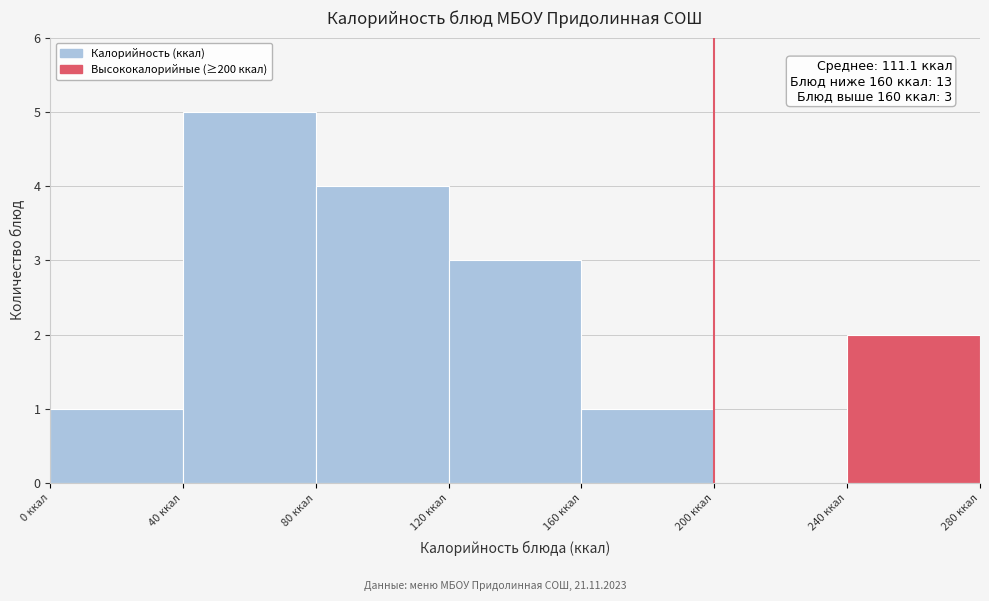

Over which range of the x-axis is the bar tallest?

40 to 80